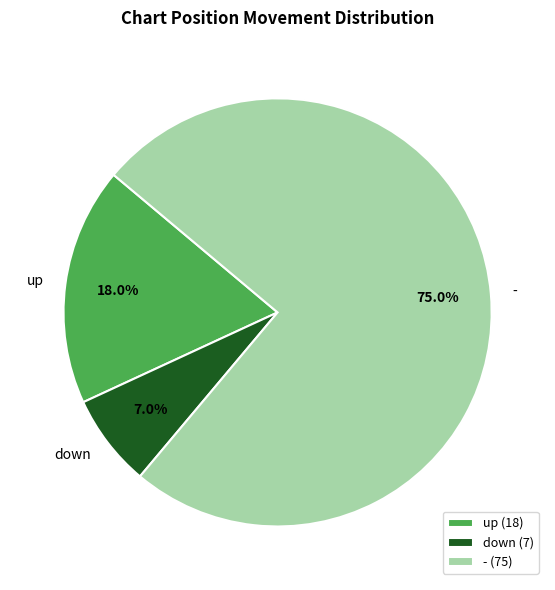

To the nearest percent, what portion does - represent?

75%